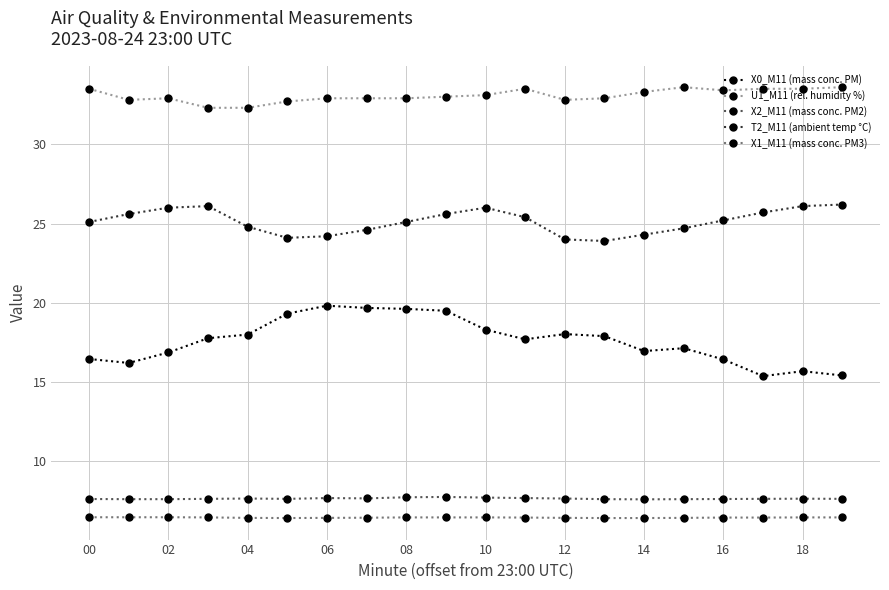

Count the X2_M11 (mass conc. PM2) values in the range 7 to 8.

20